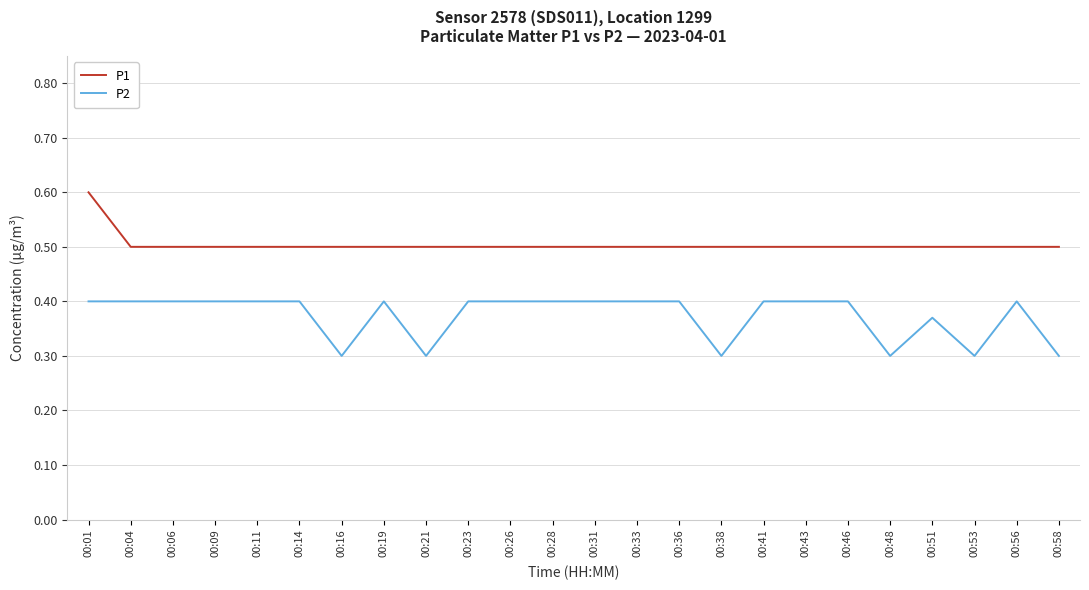

True or false: P1 and P2 cross at least once.

False